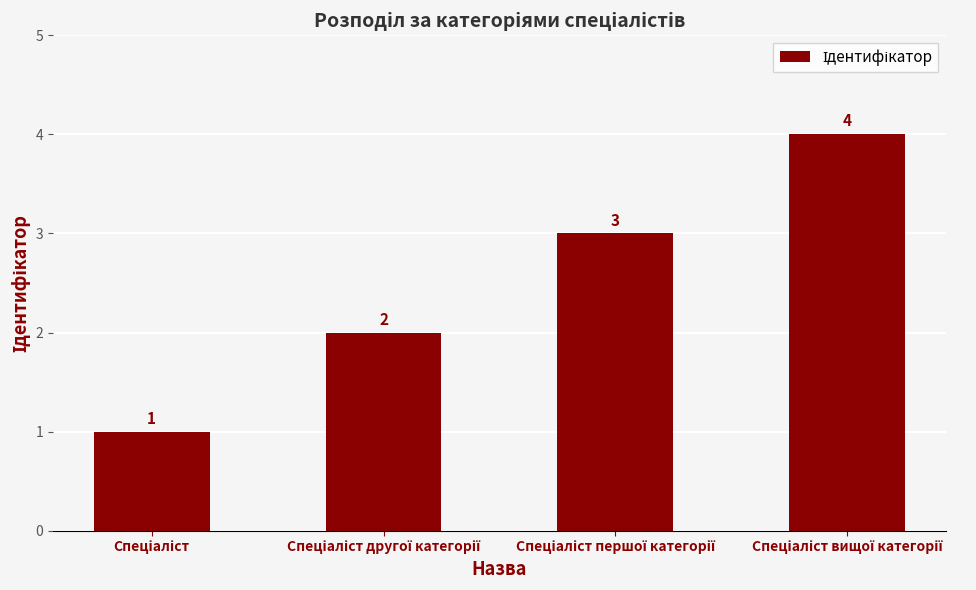

What is the value of the 4th bar from the left?

4